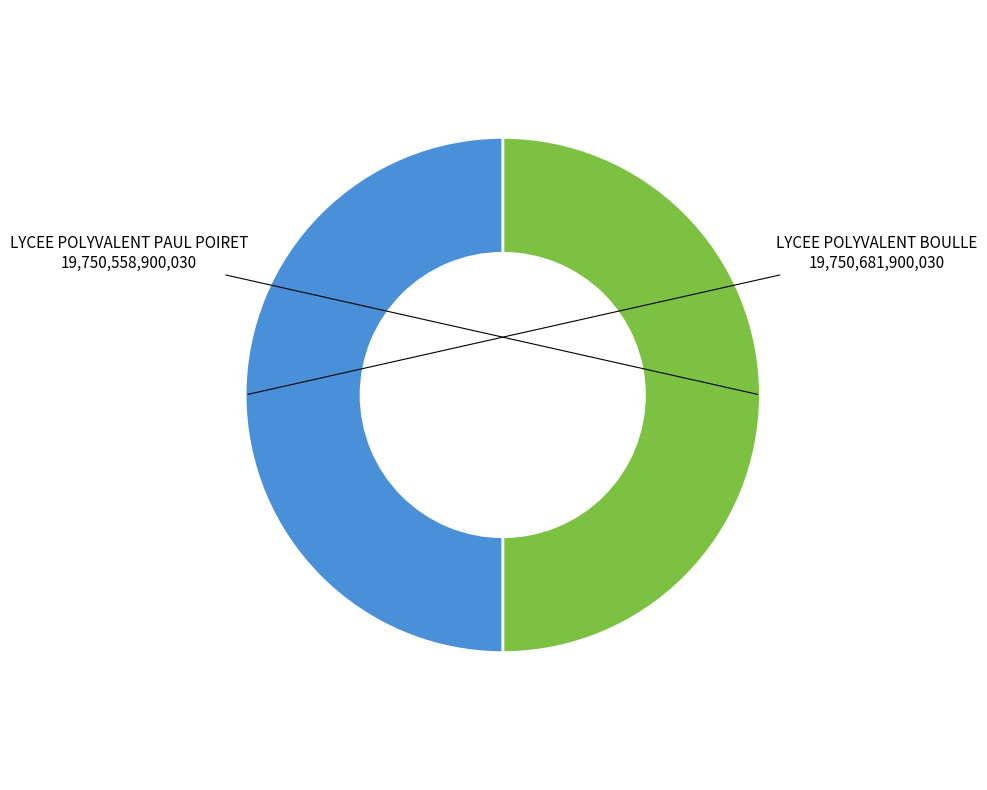

How many segments does this pie chart have?

2